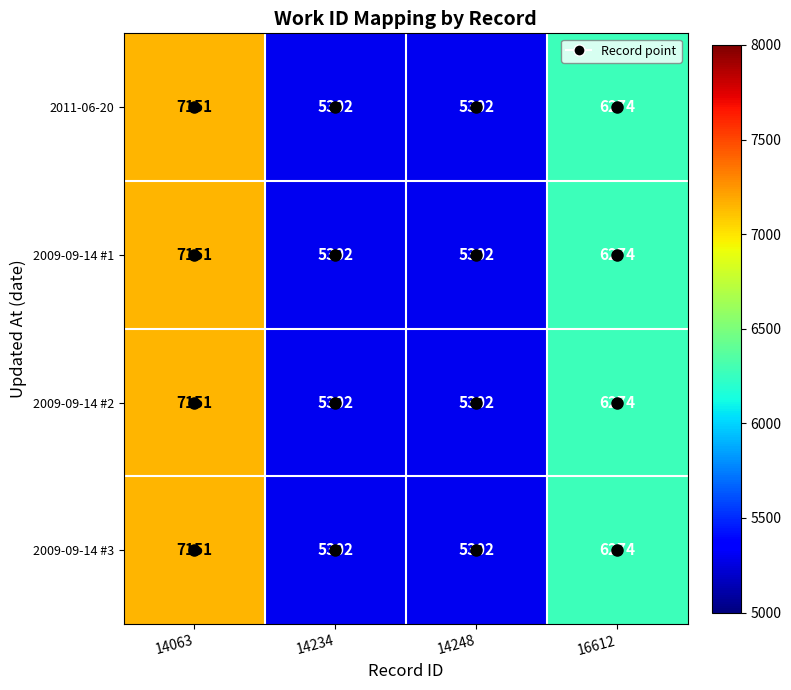

True or false: 2009-09-14 #2 has a value of 6274 at 16612.

True